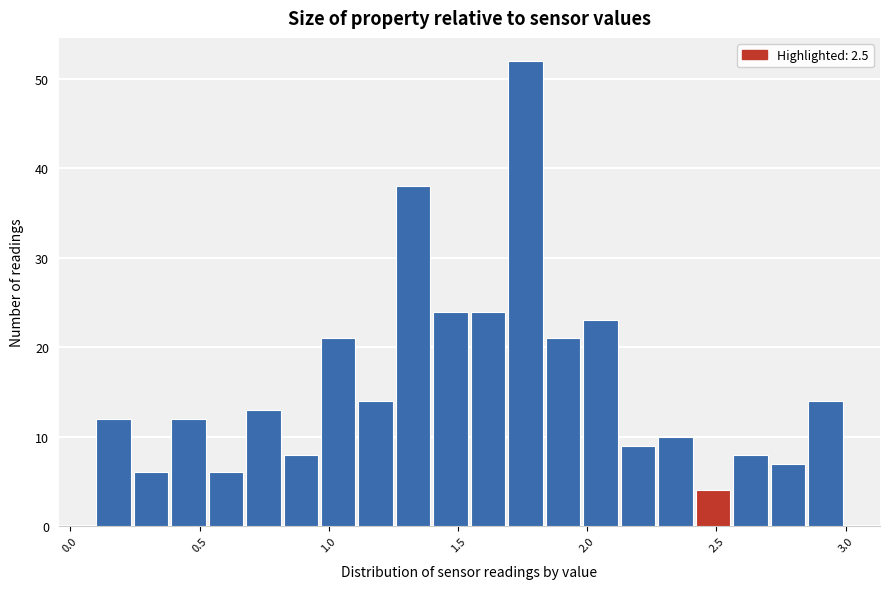

Read against the x-axis, roughly where is the centre of the tallest bar?

1.75